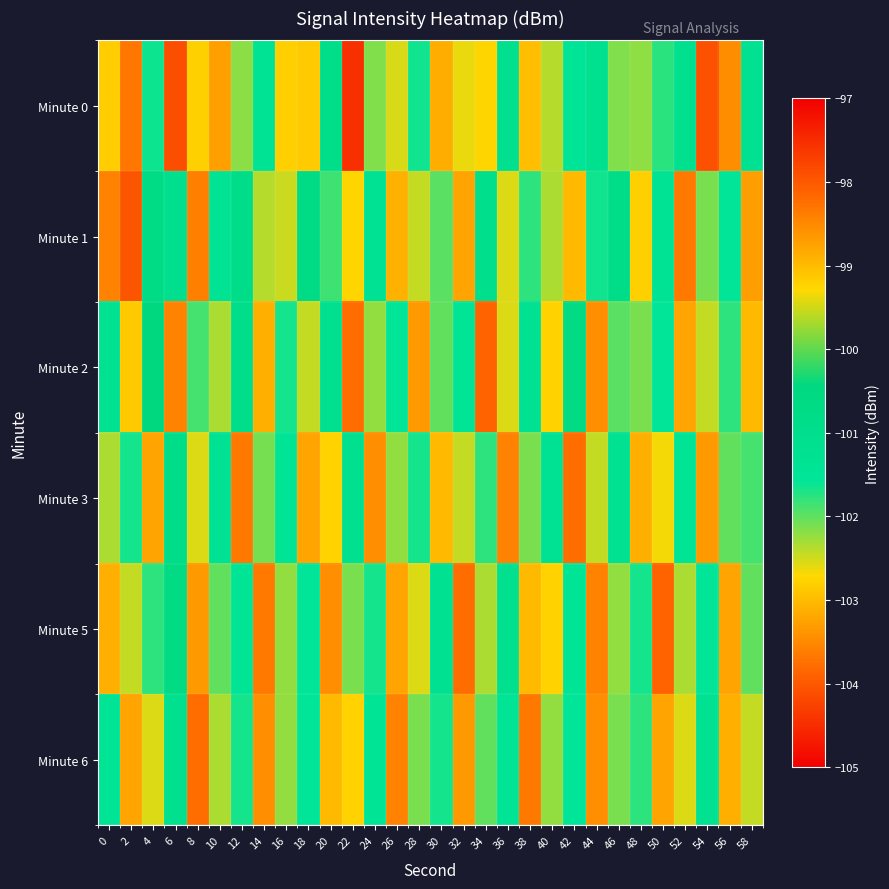

Reading left to right, what are all the values shown in this chart?

Minute 0: 0=-102.8	2=-103.7	4=-101.6	6=-97.9	8=-102.8	10=-103.3	12=-102.2	14=-101.4	16=-102.8	18=-99.2	20=-100.9	22=-104.5	24=-102.2	26=-102.5	28=-101.6	30=-103.1	32=-102.6	34=-102.7	36=-101.1	38=-103.0	40=-102.4	42=-101.5	44=-101.2	46=-102.1	48=-102.2	50=-101.8	52=-101.2	54=-104.1	56=-103.5	58=-101.3
Minute 1: 0=-103.5	2=-104.0	4=-100.7	6=-101.1	8=-103.6	10=-101.4	12=-100.8	14=-102.4	16=-102.5	18=-100.7	20=-101.8	22=-102.8	24=-101.3	26=-103.1	28=-102.5	30=-102.0	32=-103.2	34=-101.0	36=-102.6	38=-101.8	40=-102.3	42=-103.0	44=-101.7	46=-100.9	48=-102.8	50=-101.4	52=-103.7	54=-102.1	56=-101.5	58=-103.3
Minute 2: 0=-101.2	2=-102.9	4=-100.5	6=-103.6	8=-101.9	10=-102.3	12=-101.0	14=-103.1	16=-101.7	18=-102.5	20=-101.1	22=-103.8	24=-102.2	26=-101.6	28=-103.3	30=-102.0	32=-101.5	34=-103.9	36=-102.6	38=-101.2	40=-102.8	42=-100.7	44=-103.5	46=-102.0	48=-102.1	50=-101.6	52=-103.2	54=-102.5	56=-101.8	58=-103.0
Minute 3: 0=-102.3	2=-101.7	4=-103.2	6=-100.9	8=-102.6	10=-101.3	12=-103.7	14=-102.1	16=-101.5	18=-103.2	20=-102.8	22=-101.1	24=-103.5	26=-102.2	28=-101.7	30=-103.0	32=-102.5	34=-101.8	36=-103.6	38=-102.1	40=-101.3	42=-103.8	44=-102.5	46=-101.2	48=-103.1	50=-102.7	52=-101.5	54=-103.3	56=-102.0	58=-101.9
Minute 5: 0=-103.1	2=-102.5	4=-101.8	6=-100.7	8=-103.3	10=-102.0	12=-101.5	14=-103.7	16=-102.2	18=-101.6	20=-103.5	22=-102.1	24=-101.7	26=-103.2	28=-102.6	30=-101.2	32=-103.8	34=-102.3	36=-101.1	38=-103.0	40=-102.8	42=-101.5	44=-103.6	46=-102.2	48=-101.7	50=-103.9	52=-102.3	54=-101.6	56=-103.2	58=-102.0
Minute 6: 0=-101.5	2=-103.2	4=-102.6	6=-101.1	8=-103.8	10=-102.3	12=-101.7	14=-103.5	16=-102.2	18=-101.6	20=-103.0	22=-102.8	24=-101.5	26=-103.6	28=-102.1	30=-101.7	32=-103.3	34=-102.0	36=-101.5	38=-103.7	40=-102.2	42=-101.6	44=-103.5	46=-102.1	48=-101.8	50=-103.2	52=-102.6	54=-101.2	56=-103.1	58=-102.5